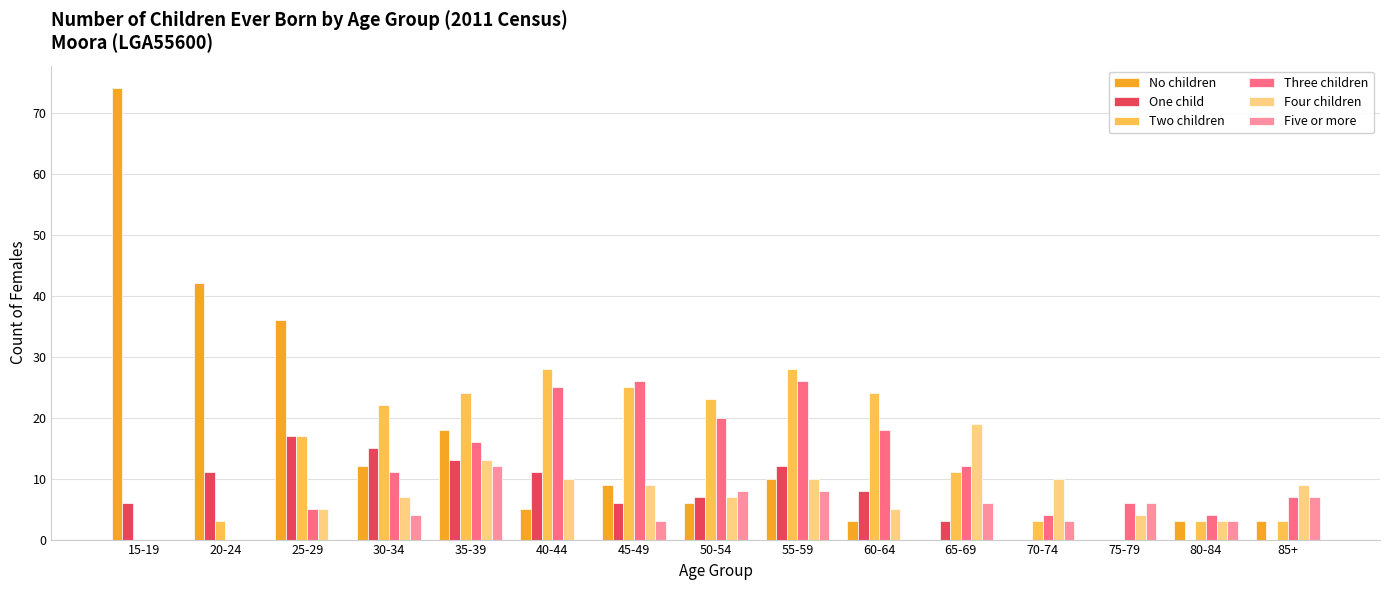

What is the sum of all Four children values?

111